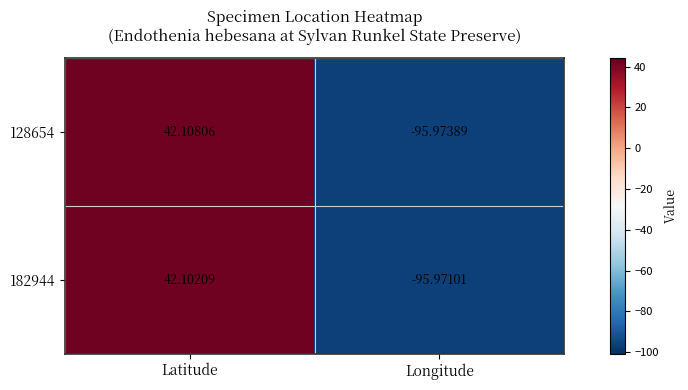

Is the value of 182944 at Longitude greater than the value of 128654 at Latitude?

No